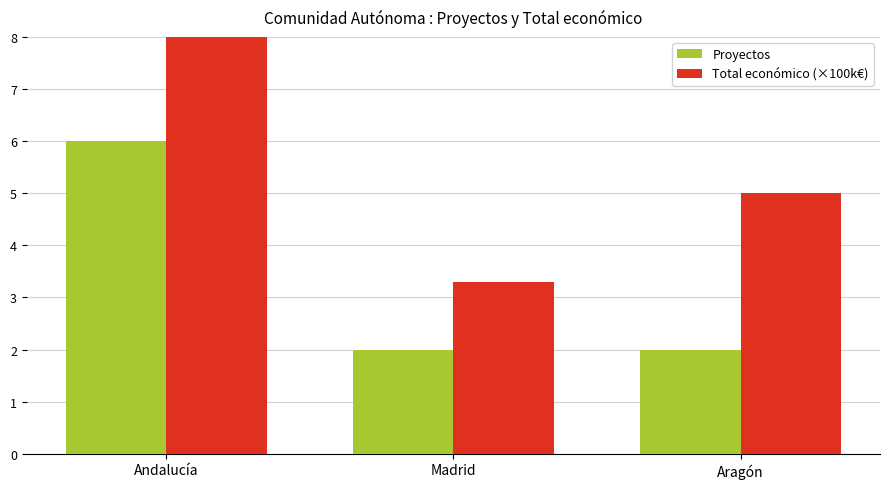

What is the label of the 1st bar from the right?

Aragón